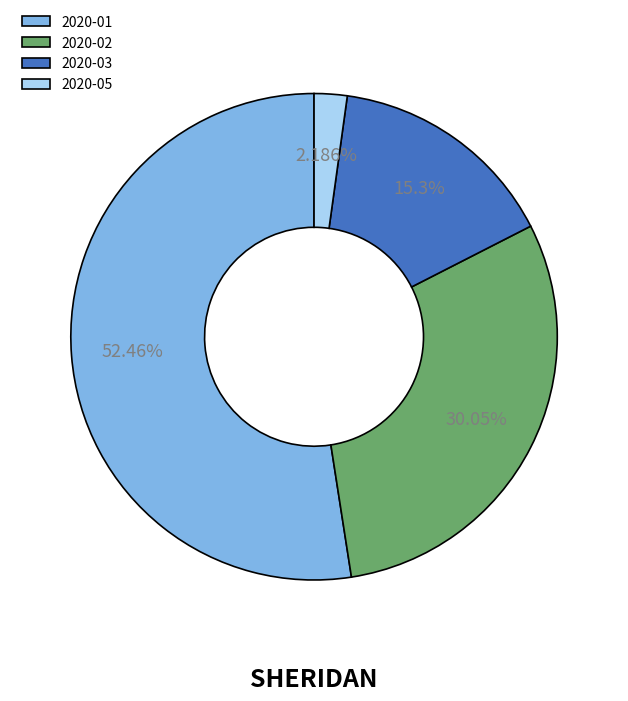

What percentage is the 2020-03 slice, to the nearest percent?

15%